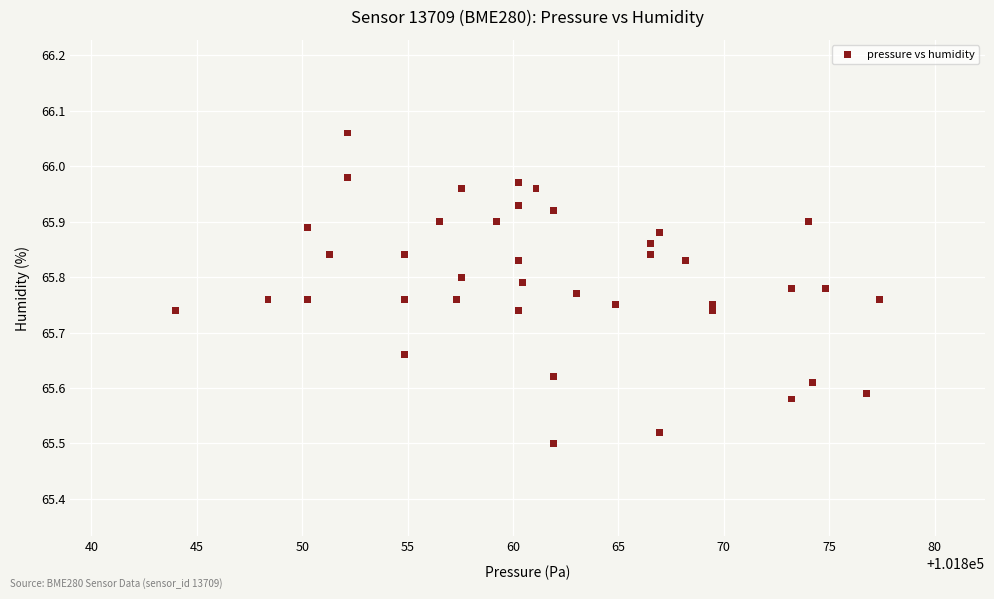

What is the range of Y values (max minus min)?

0.6